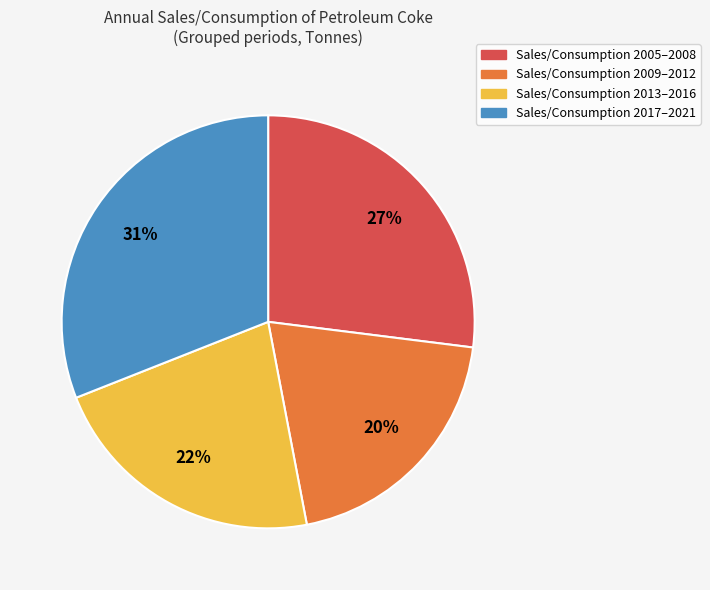

To the nearest percent, what is the difference between the largest and smallest slice percentages?

11%